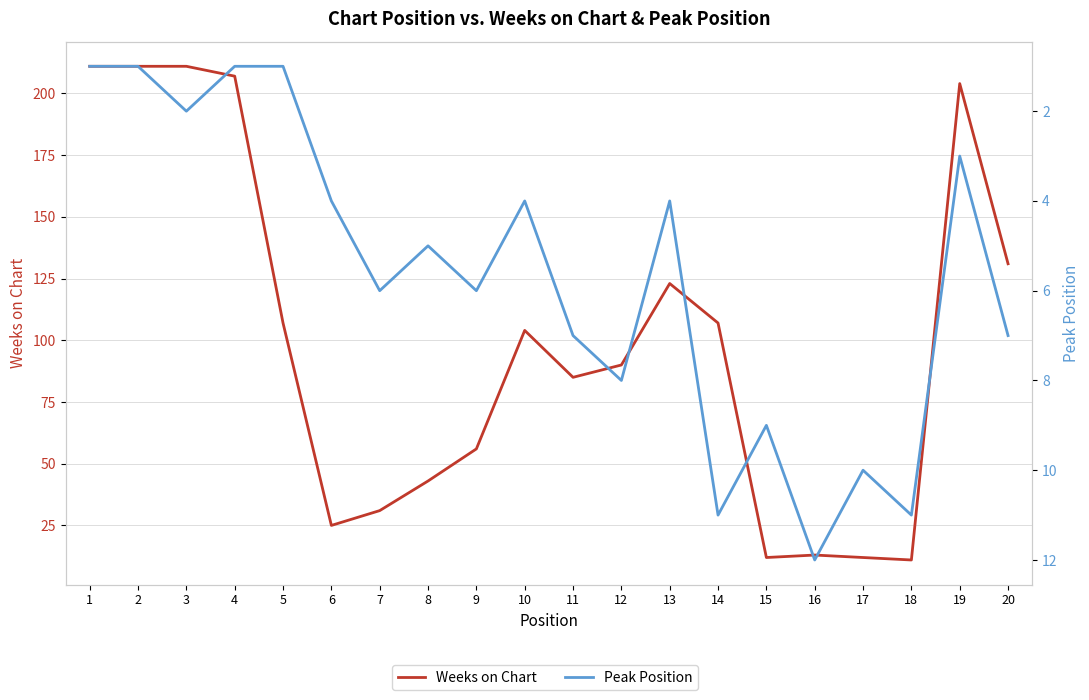

What is the smallest value displayed?

1